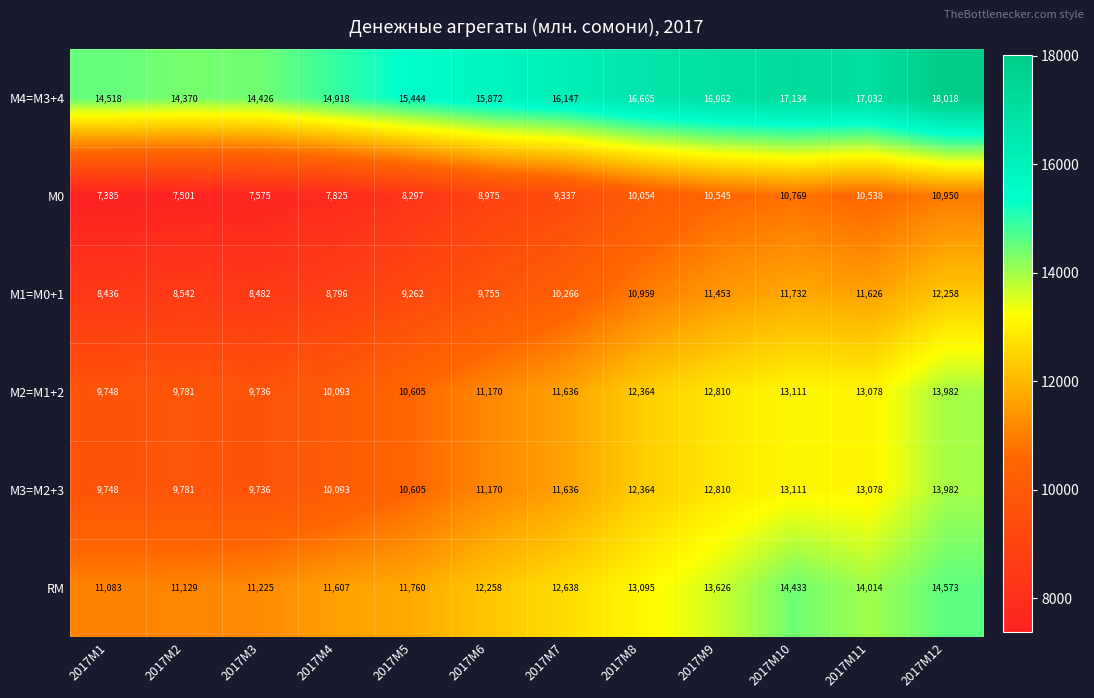

What is the minimum value shown in the chart?

7385